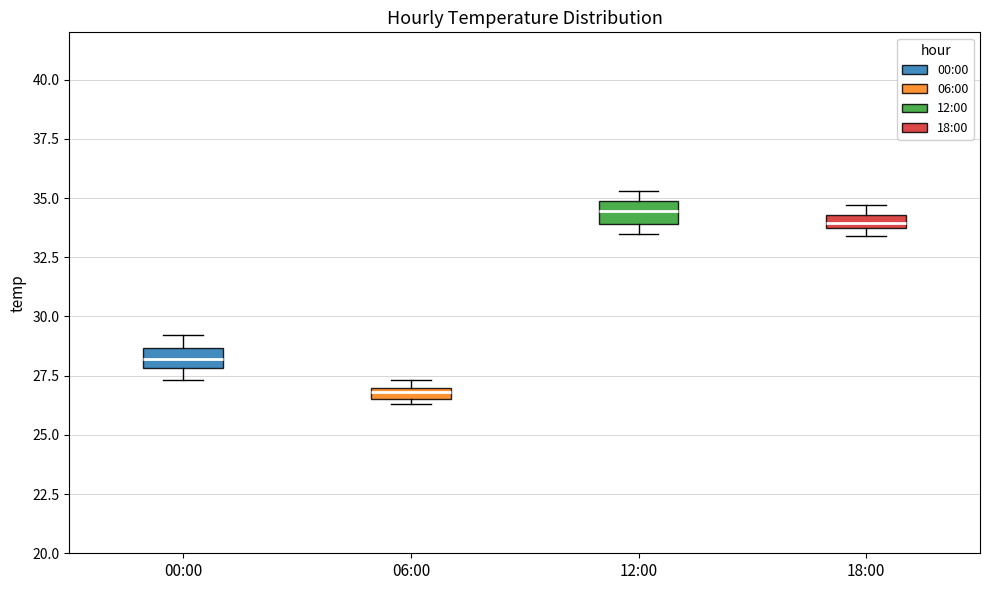

Which box's median line is the highest?

12:00